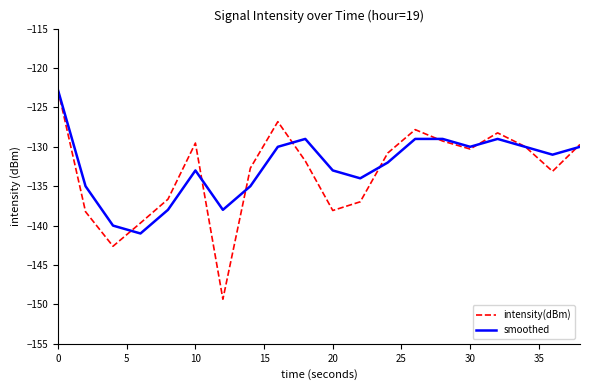

What is the lowest value of the intensity(dBm) series?

-149.3